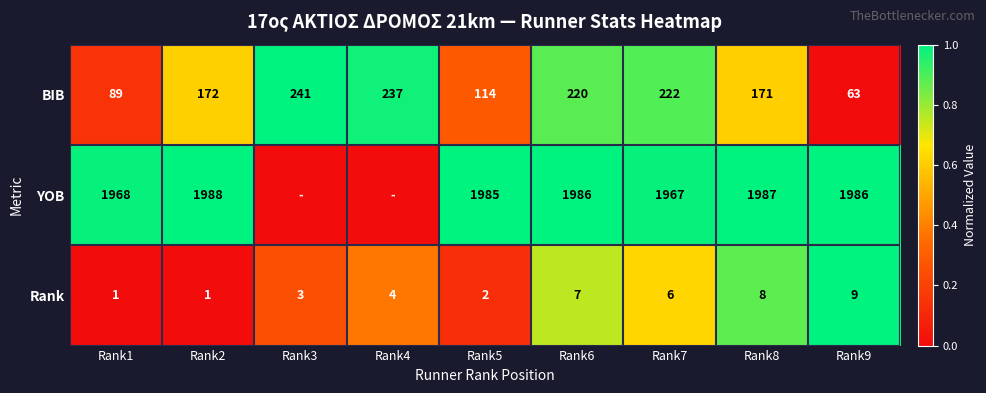

Rank the series at Rank7 from lowest to highest value.

Rank, BIB, YOB